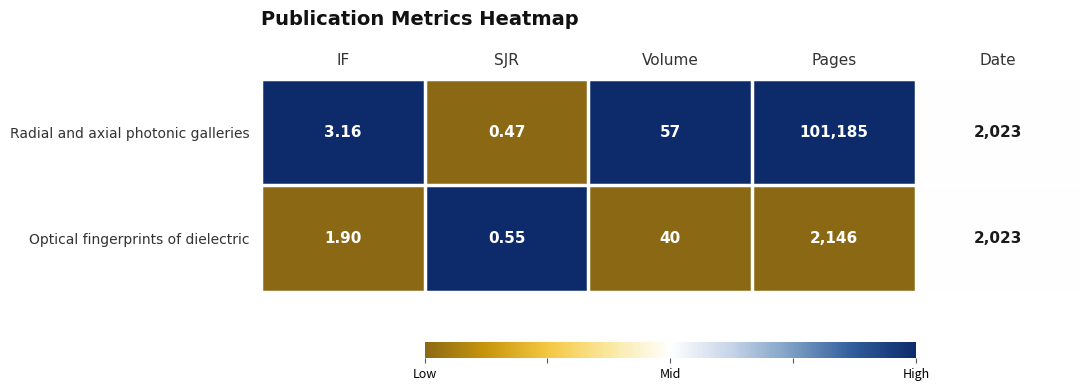

Rank the series by their maximum value, from lowest to highest.

Optical fingerprints of dielectric, Radial and axial photonic galleries